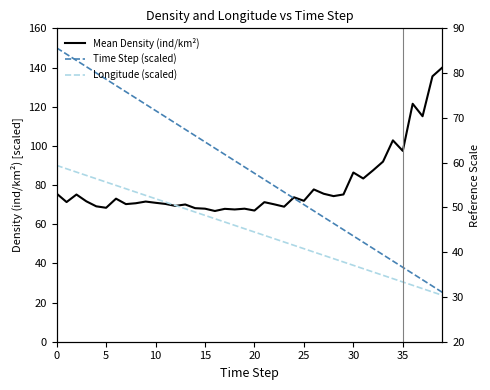

How many distinct data groups are displayed?

3